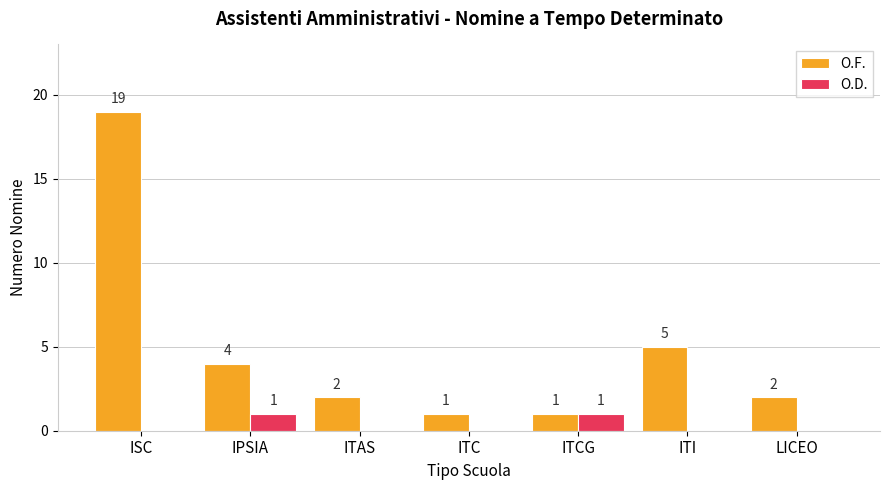

Which series changed the most between IPSIA and ITAS?

O.F.